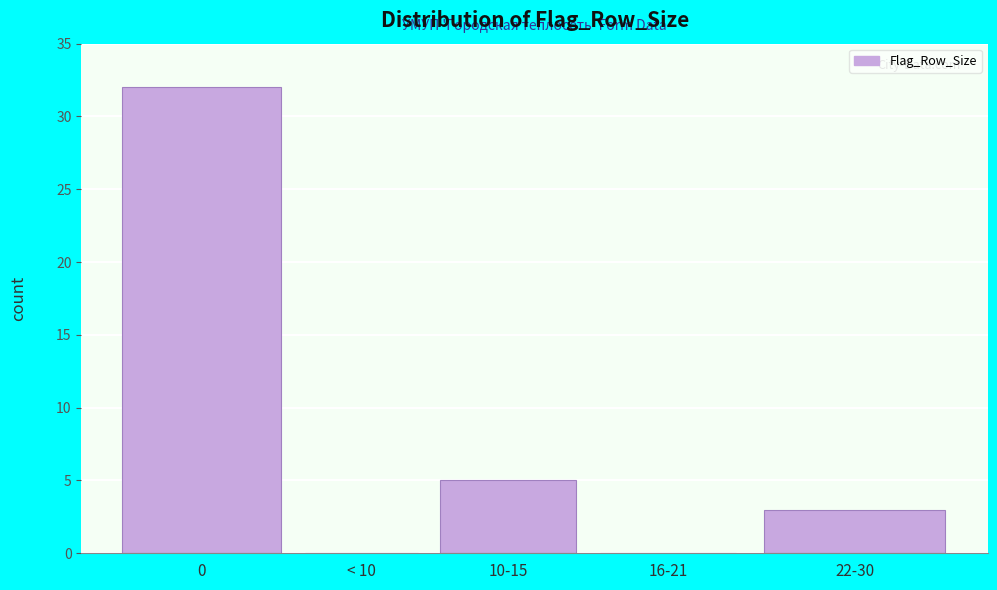

Reading left to right, extract all data points from this chart.

0=32	< 10=0	10-15=5	16-21=0	22-30=3